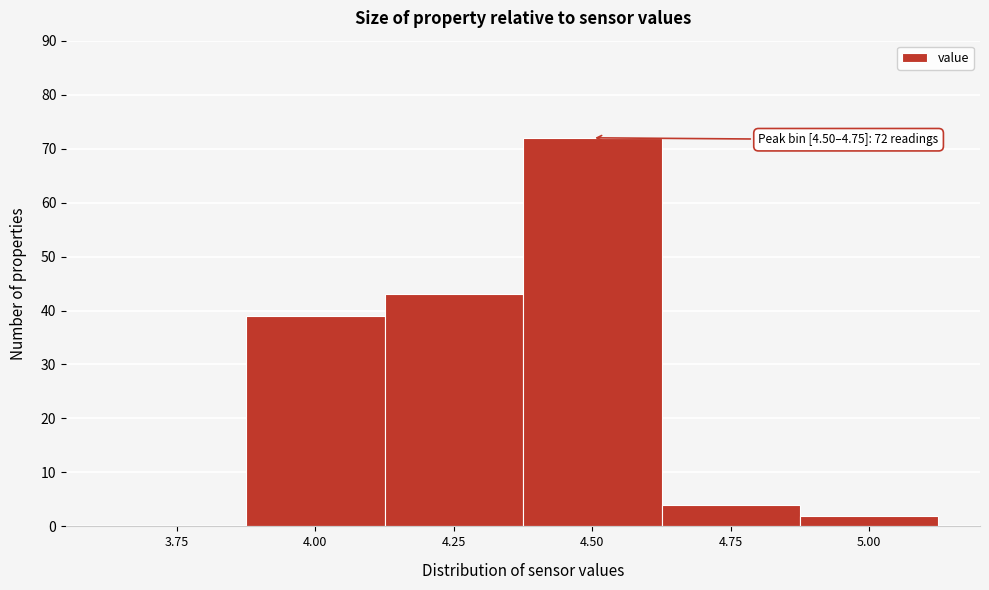

Reading left to right, what are all the values shown in this chart?

3.75=0	4.00=39	4.25=43	4.50=72	4.75=4	5.00=2